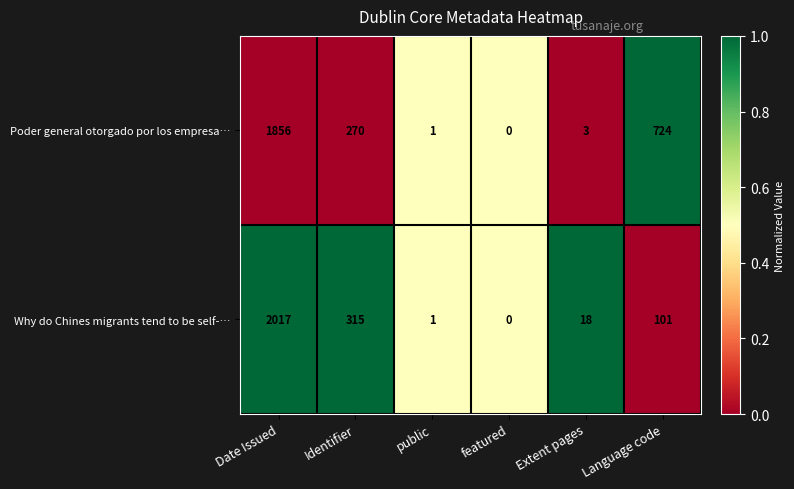

How many positive values does the Poder general otorgado por los empresa… series have?

5